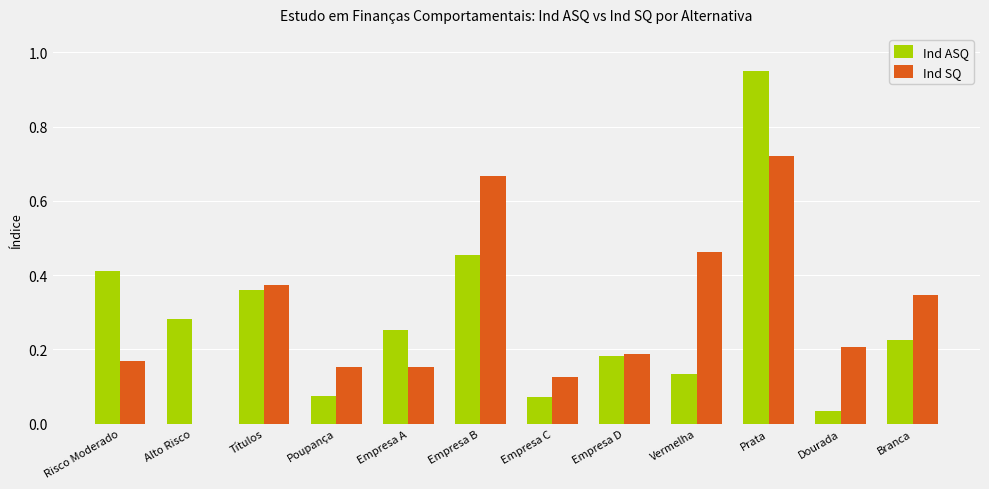

True or false: Ind ASQ has a value of 0.2 at Empresa D.

True